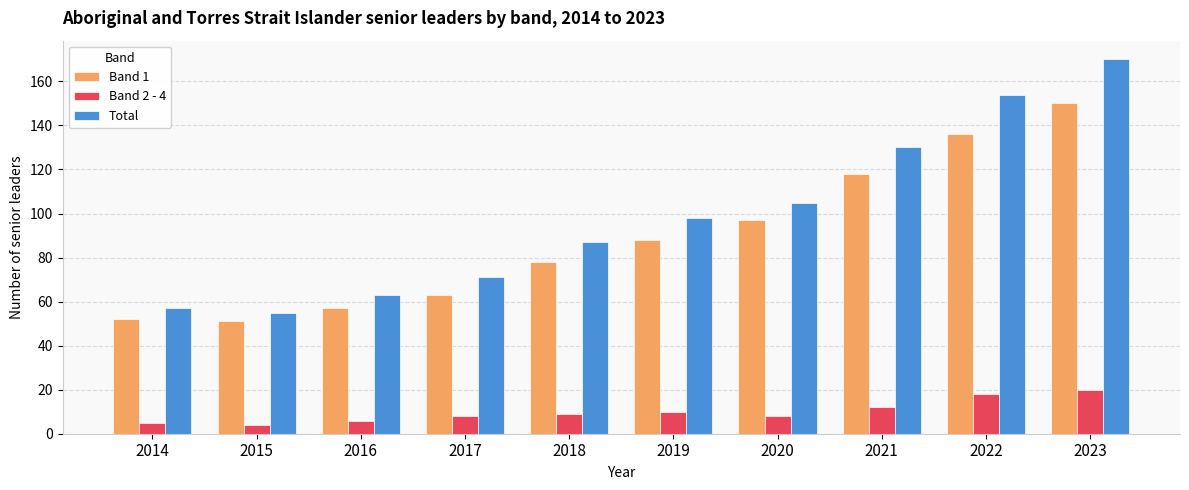

What is the sum of the Total values at 2015 and 2022?

209